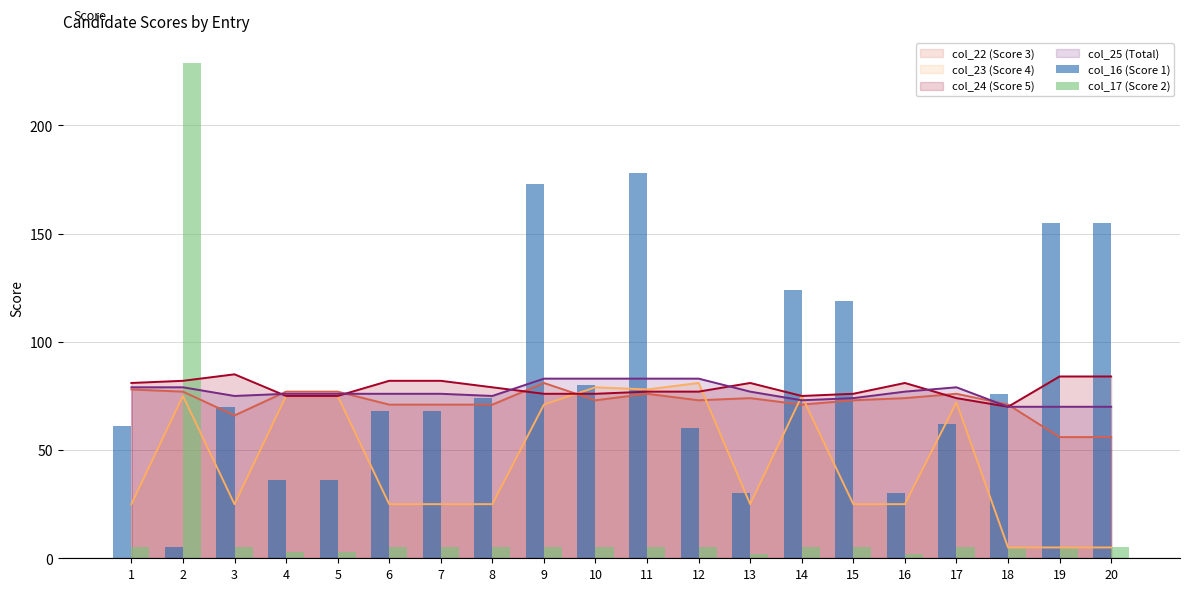

Read the col_16 (Score 1) value at 13.

30